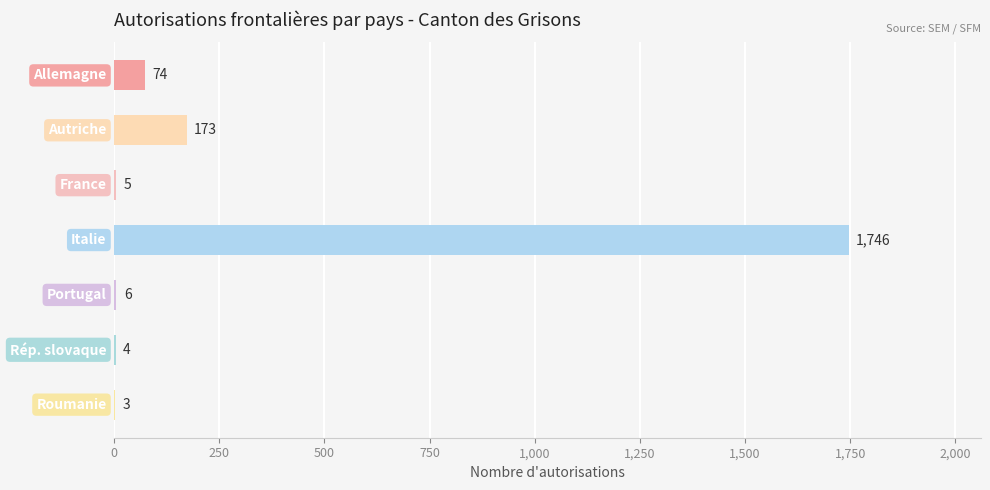

What is the greatest value displayed?

1746